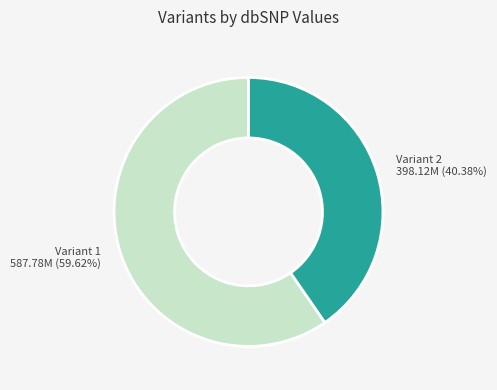

How many segments does this pie chart have?

2